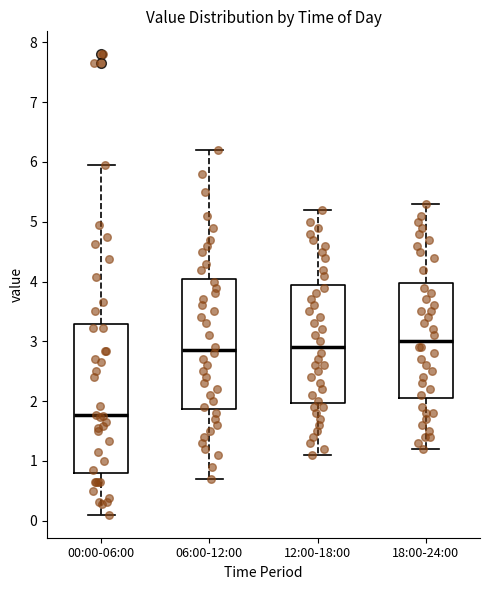

Which box has the highest median line?

18:00-24:00